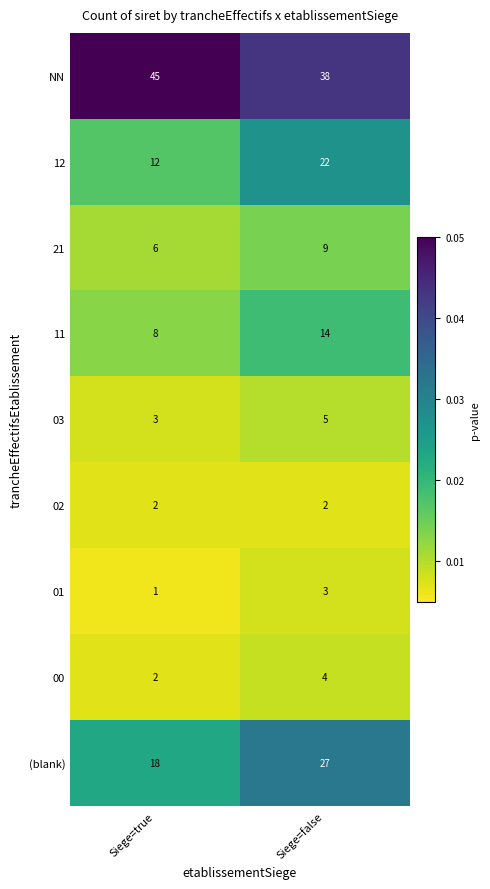

Reading left to right, list all the values displayed in this chart.

NN: Siege=true=45	Siege=false=38
12: Siege=true=12	Siege=false=22
21: Siege=true=6	Siege=false=9
11: Siege=true=8	Siege=false=14
03: Siege=true=3	Siege=false=5
02: Siege=true=2	Siege=false=2
01: Siege=true=1	Siege=false=3
00: Siege=true=2	Siege=false=4
(blank): Siege=true=18	Siege=false=27